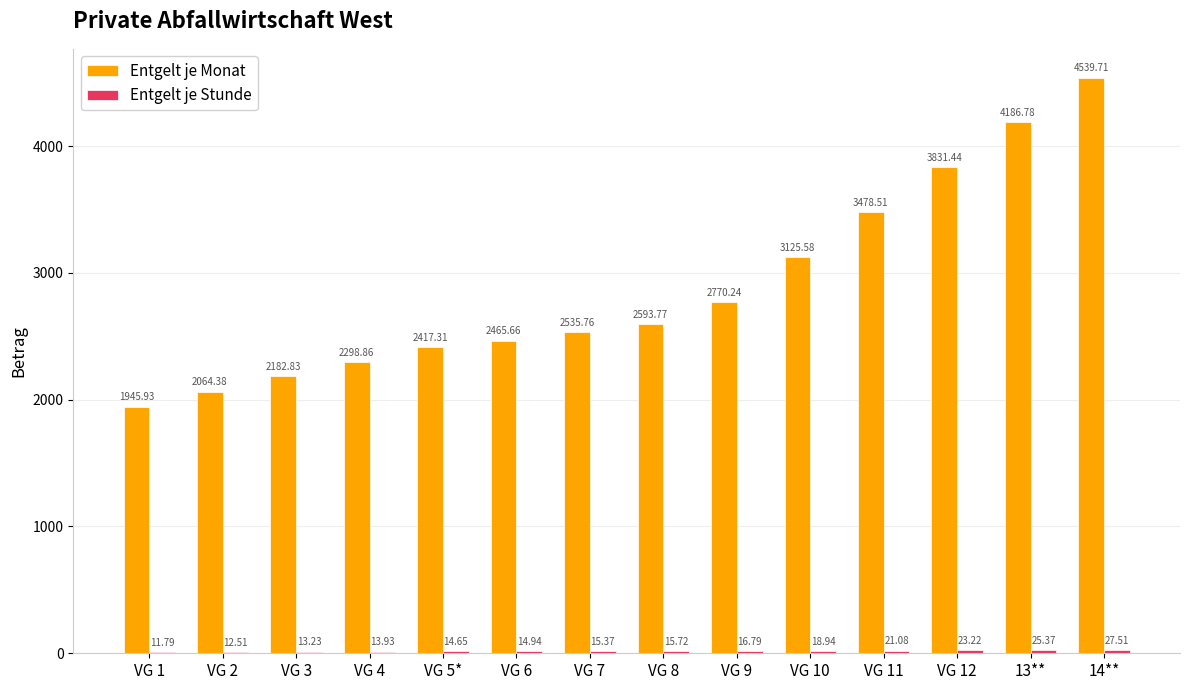

What is the sum of all Entgelt je Monat values?

40436.8